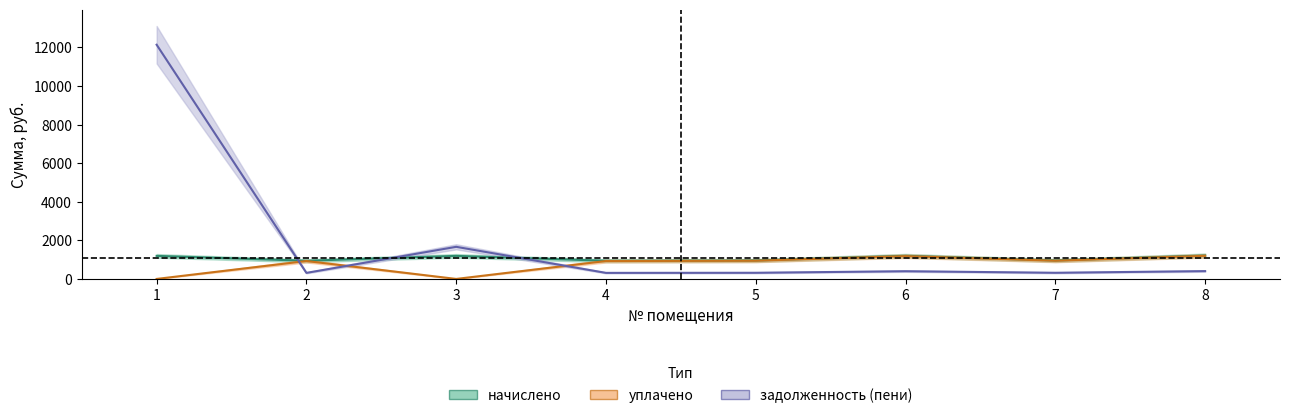

What value does the задолженность (пени) series have at 7?

319.0